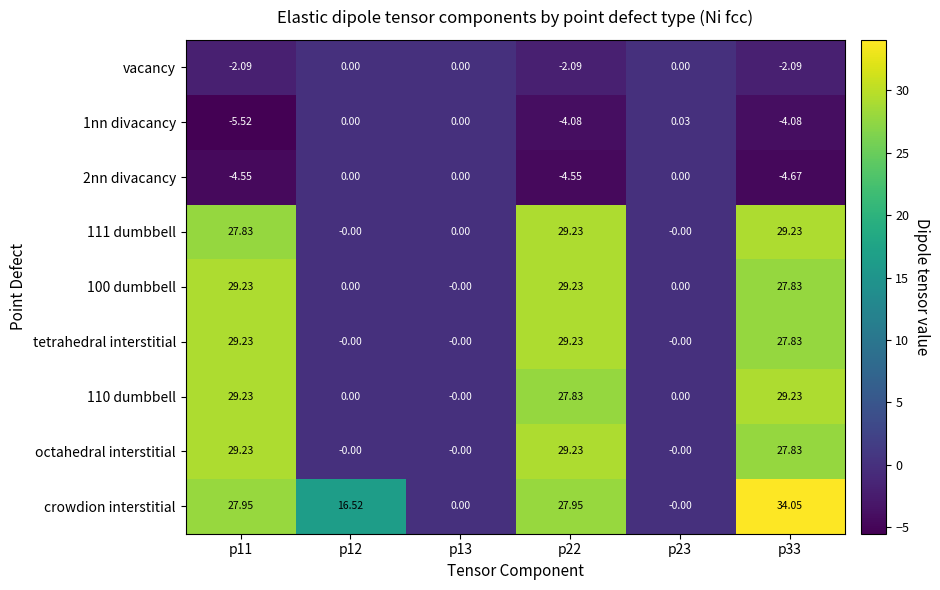

Which series has the largest range (max minus min)?

crowdion interstitial